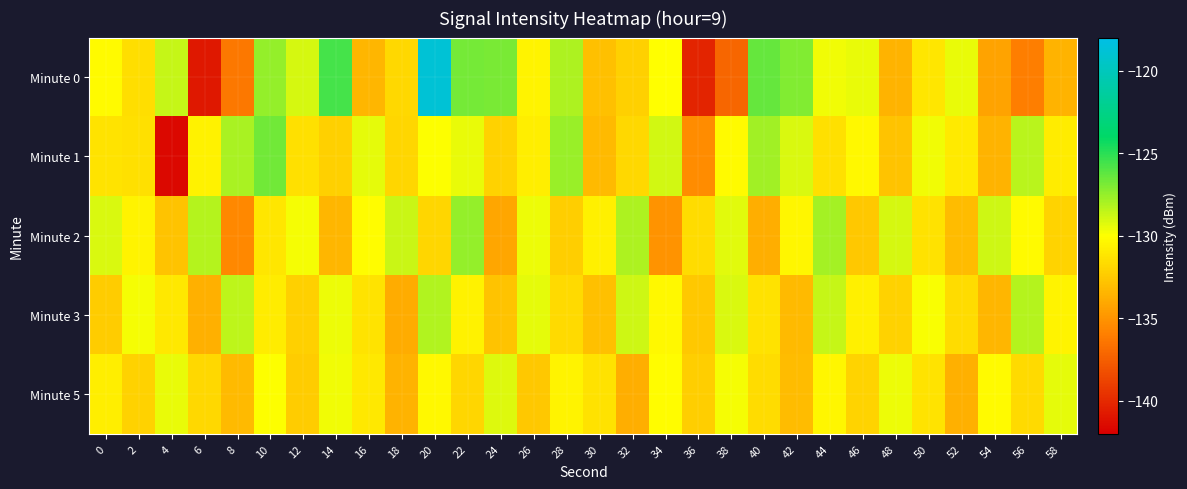

Rank the series by their maximum value, from highest to lowest.

Minute 0, Minute 1, Minute 2, Minute 3, Minute 5